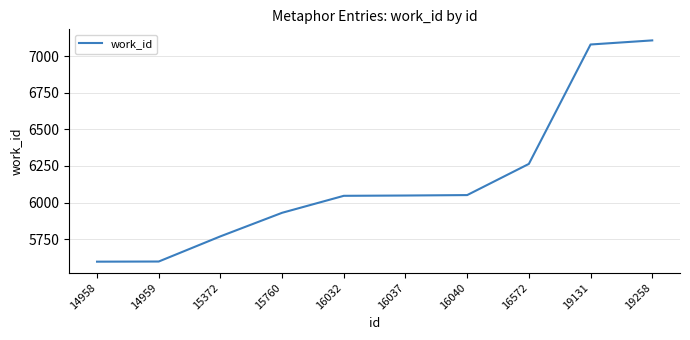

What is the difference between the values at 15372 and 14959?

172